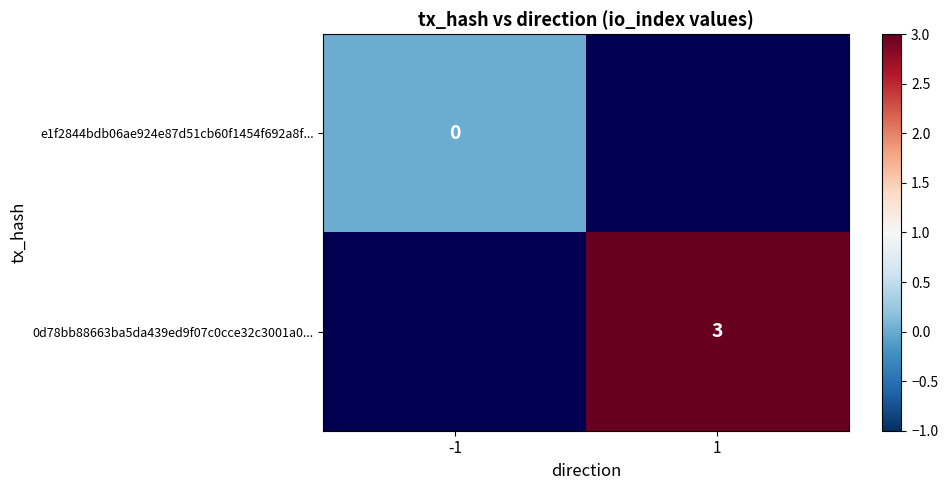

What is the maximum value shown in the chart?

3.0